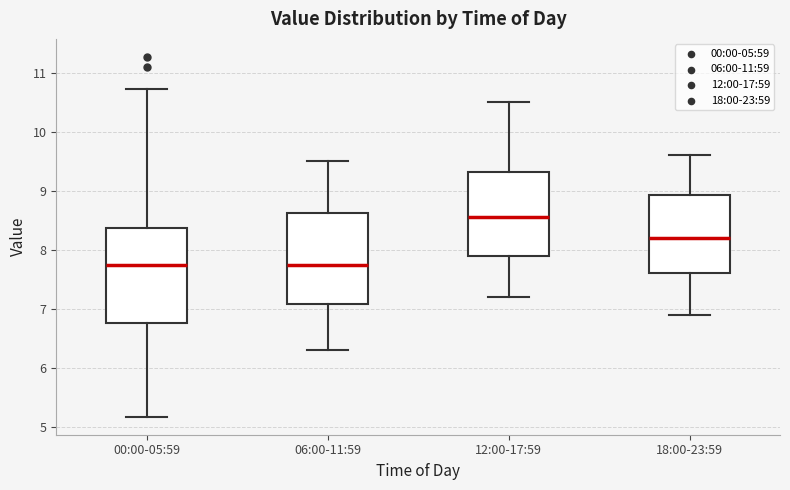

Reading left to right, transcribe this box plot: for each box, give where its median line is, the range the box spans, and where its two whiskers end, as read against the y-axis. The values are not printed on the chart, so give them approximately, as read against the axis.

00:00-05:59: median 7.8, box 6.8 to 8.4, whiskers 5.2 to 10.7
06:00-11:59: median 7.8, box 7.1 to 8.6, whiskers 6.3 to 9.5
12:00-17:59: median 8.6, box 7.9 to 9.3, whiskers 7.2 to 10.5
18:00-23:59: median 8.2, box 7.6 to 8.9, whiskers 6.9 to 9.6